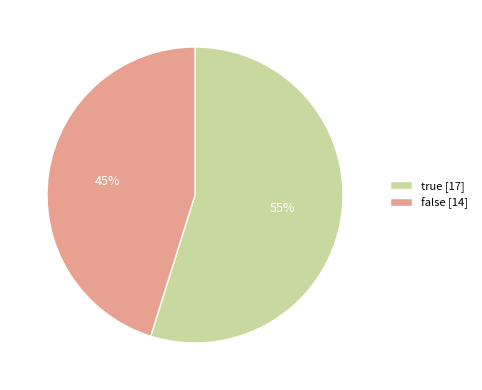

Which category has the biggest portion of the pie?

true